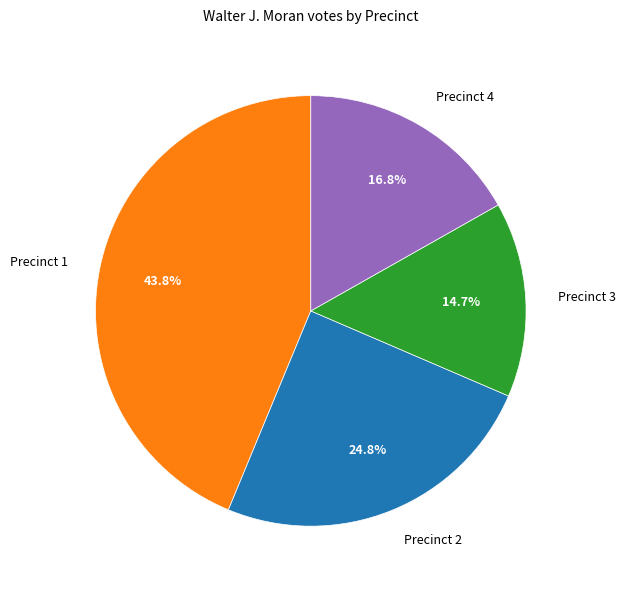

To the nearest percent, what is the difference between the largest and smallest slice percentages?

29%